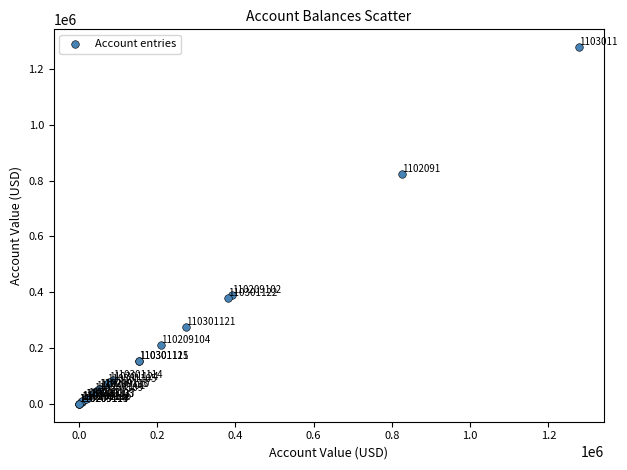

What Y value in the scatter plot is closest to 639156?

825194.8